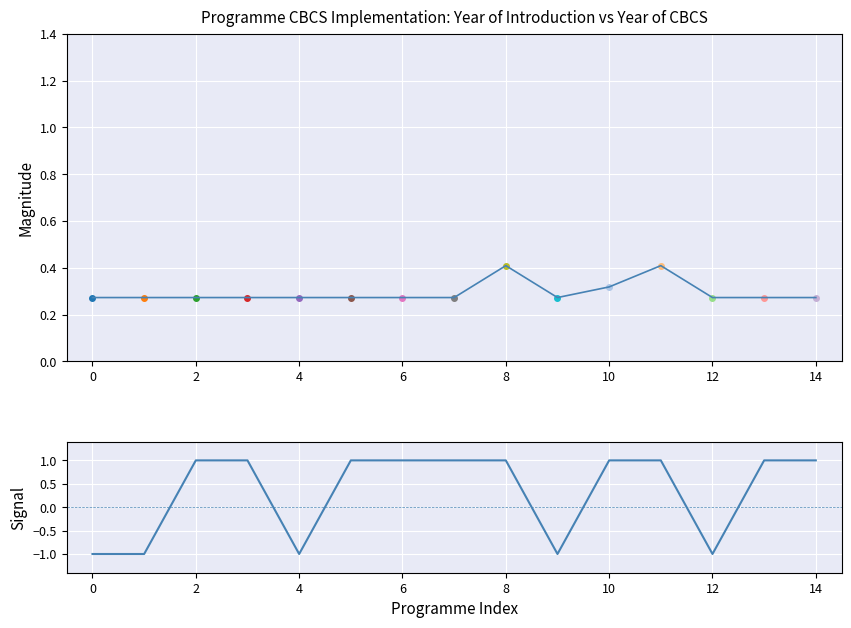

What is the sum of all year_of_introduction values?

4.4